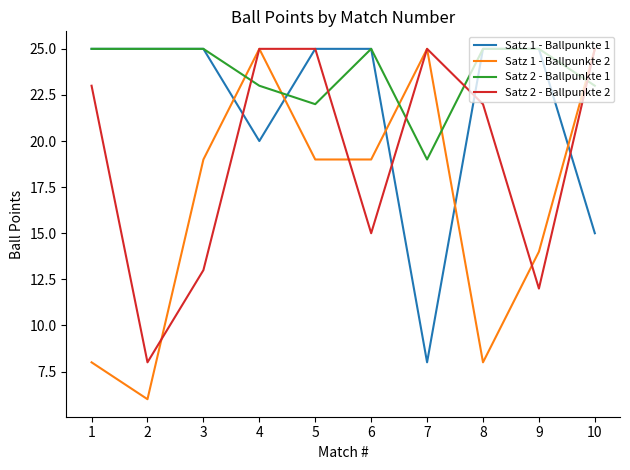

What are all the series names shown in the legend?

Satz 1 - Ballpunkte 1, Satz 1 - Ballpunkte 2, Satz 2 - Ballpunkte 1, Satz 2 - Ballpunkte 2